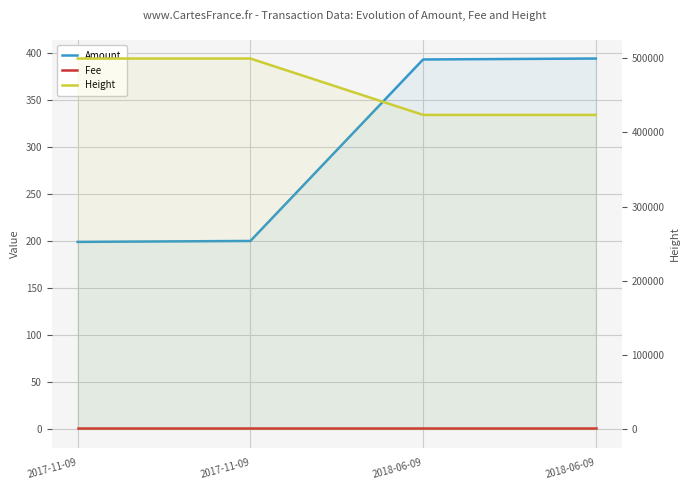

List the labels in order of Height value, largest first.

2017-11-09, 2017-11-09, 2018-06-09, 2018-06-09